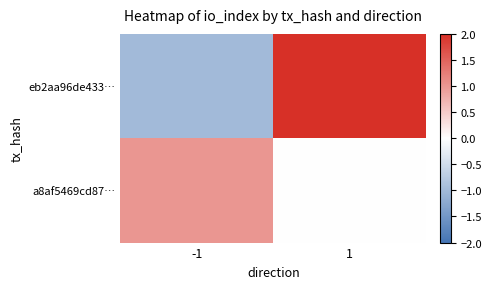

At how many categories does at least one series exceed 0?

2